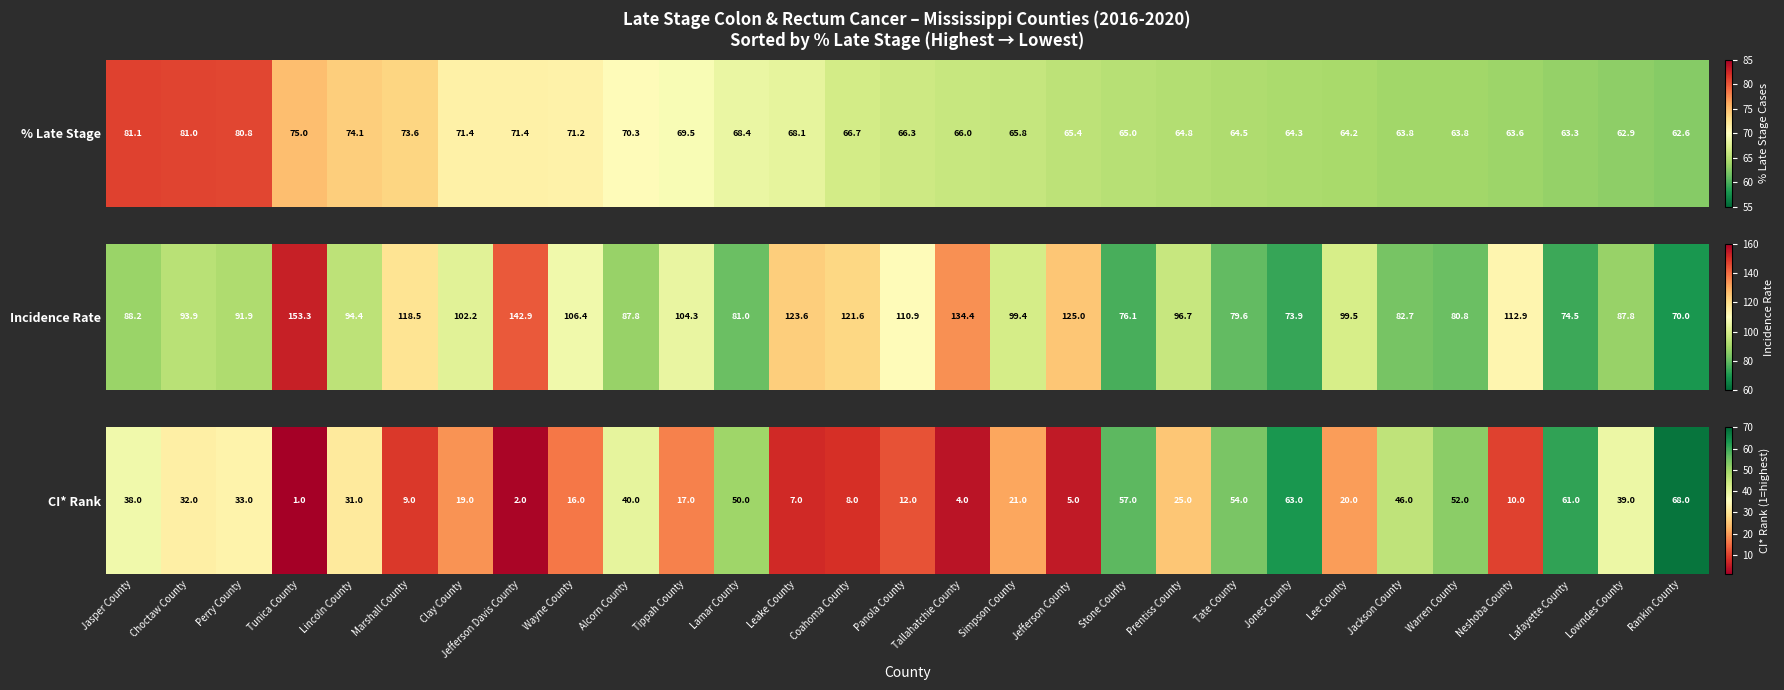

List the labels in order of value, smallest first.

Tunica County, Jefferson Davis County, Tallahatchie County, Jefferson County, Leake County, Coahoma County, Marshall County, Neshoba County, Panola County, Wayne County, Tippah County, Clay County, Lee County, Simpson County, Prentiss County, Lincoln County, Choctaw County, Perry County, Jasper County, Lowndes County, Alcorn County, Jackson County, Lamar County, Warren County, Tate County, Stone County, Lafayette County, Jones County, Rankin County